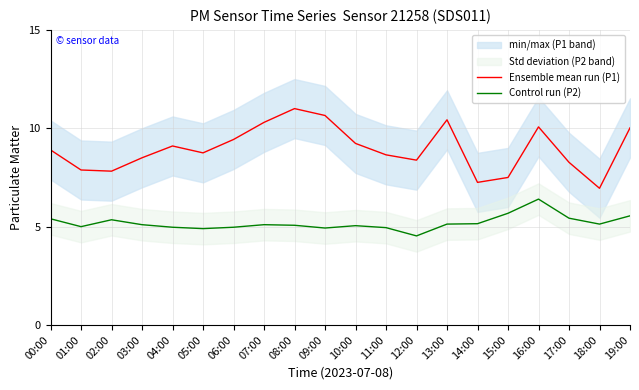

What is the spread (max minus min) of values at 12:00?

3.9